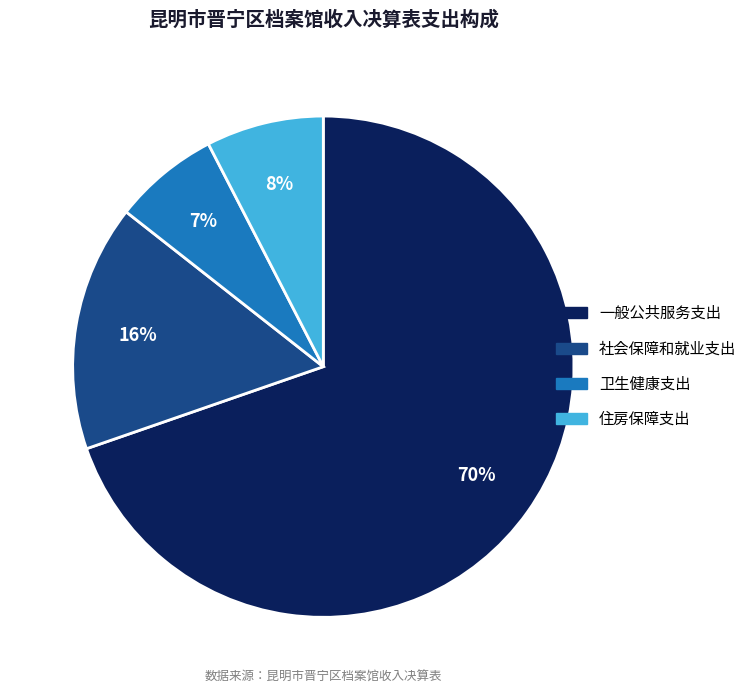

The 一般公共服务支出 slice represents 60% of the pie. True or false?

False